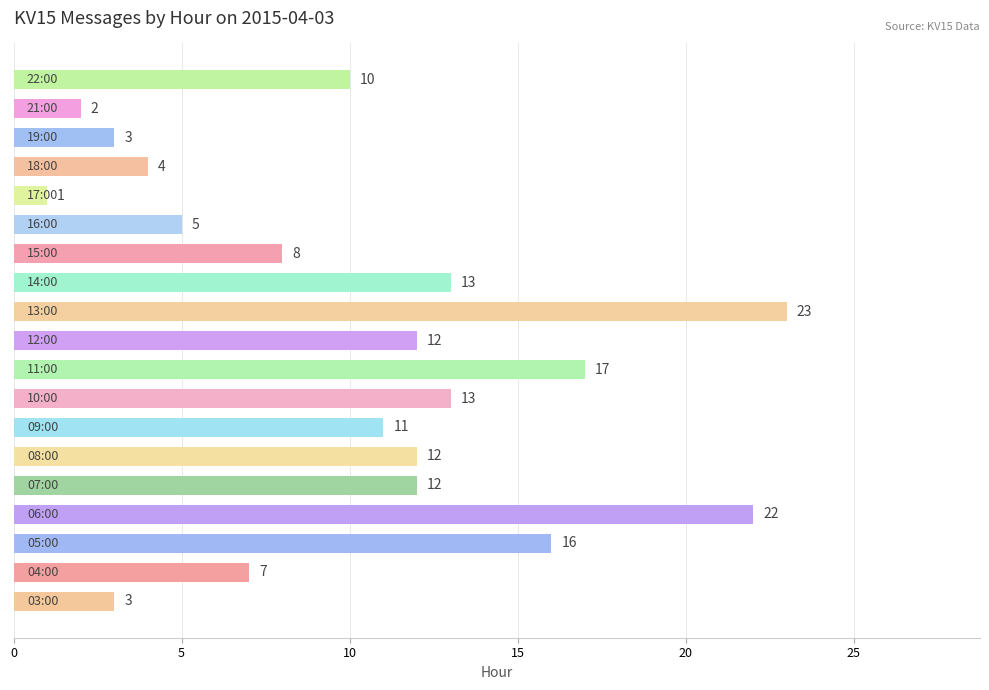

What is the maximum value shown in the chart?

23